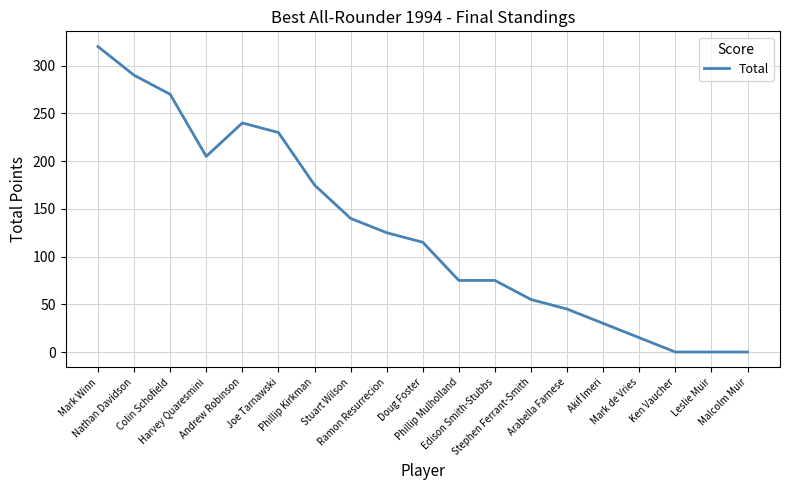

What position from the left is Ramon Resurrecion?

9